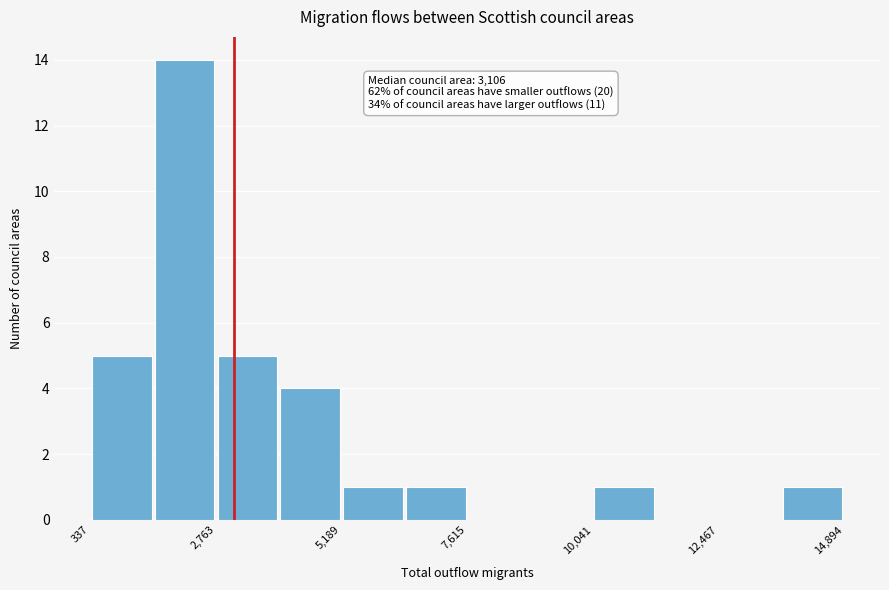

Around what value on the x-axis is the tallest bar? Give the approximate position of its centre, as read against the axis.

2000